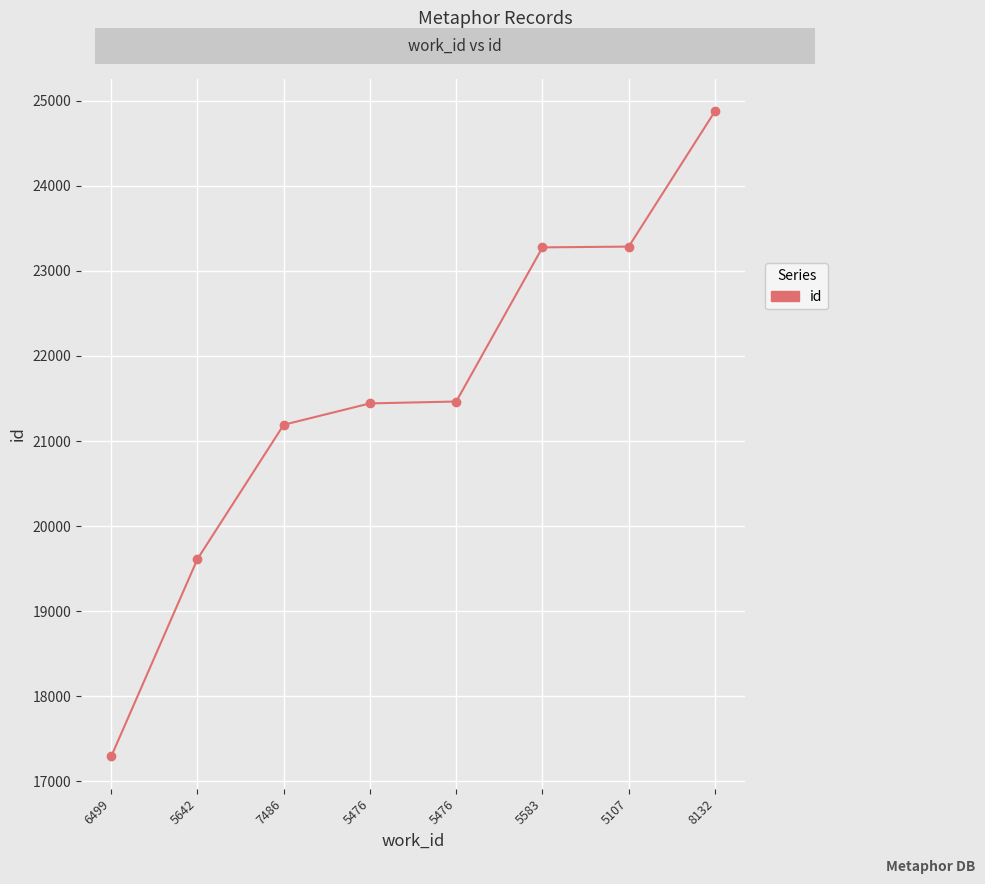

Which has a higher value, 5476 or 6499?

5476